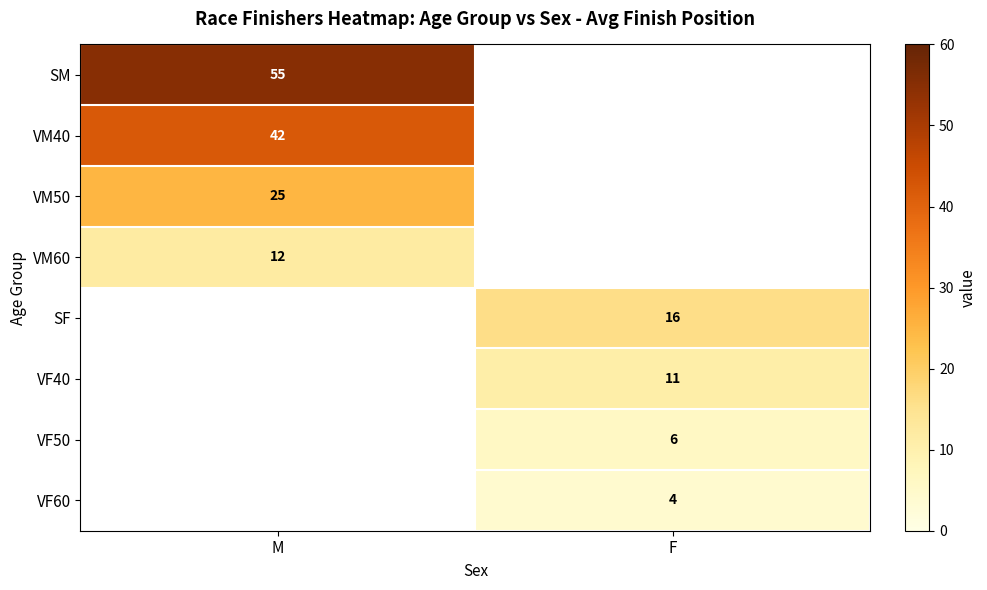

Is it true that SM equals 92 at M?

False